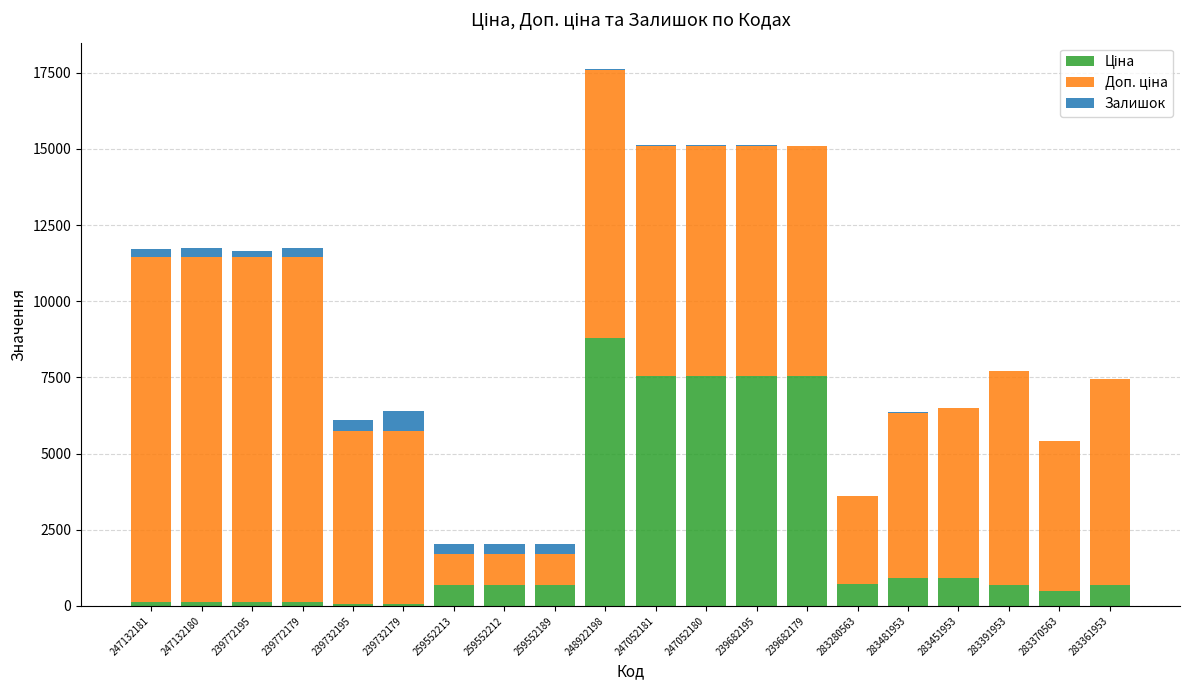

At which category is the sum across all series the highest?

248922198